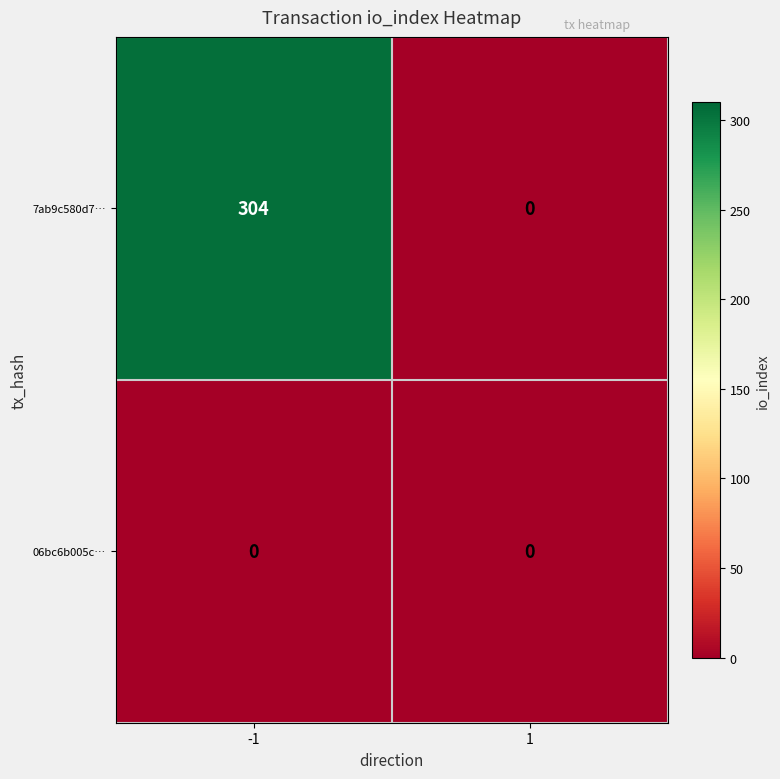

Which series changed the most between -1 and 1?

7ab9c580d7…